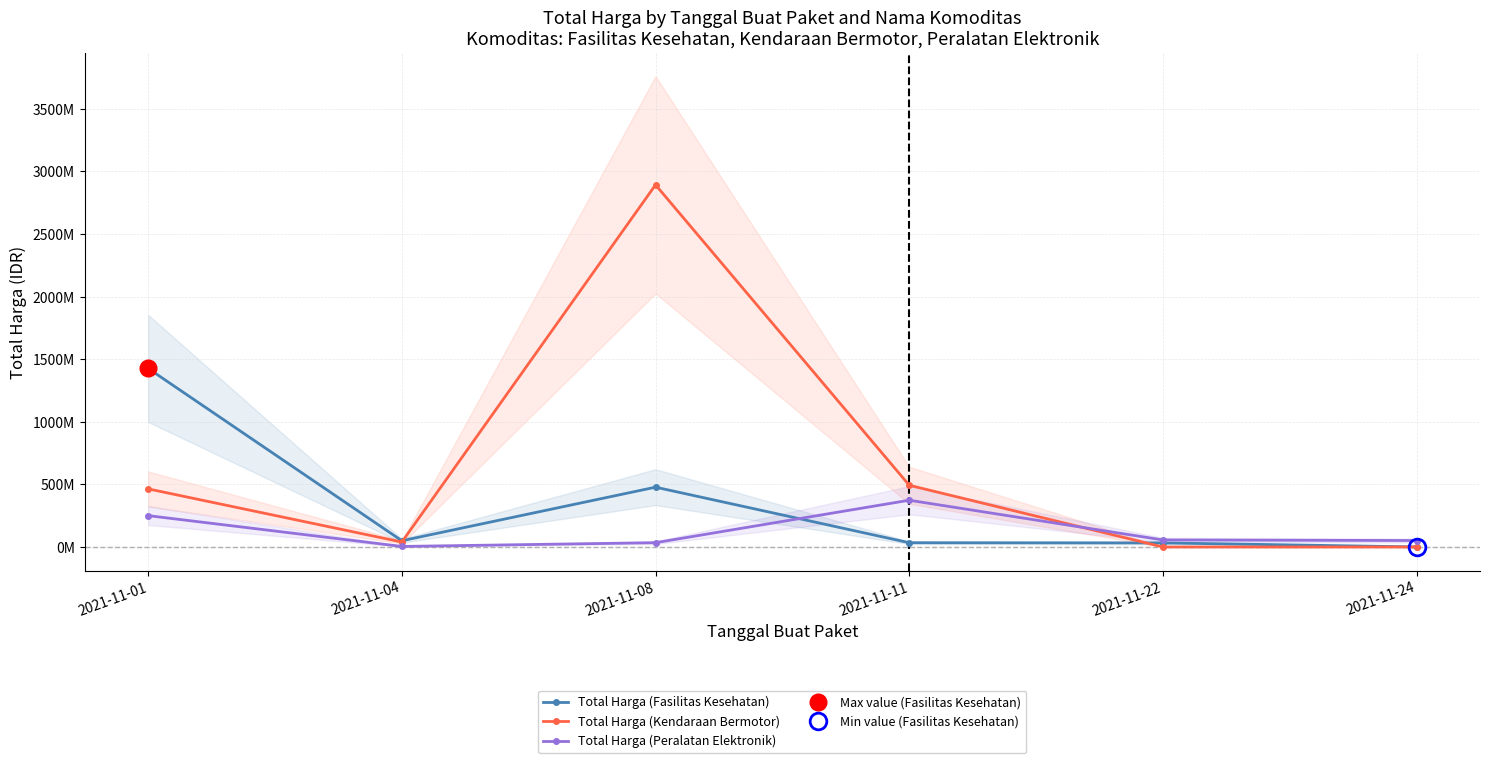

Rank the series at 2021-11-11 from lowest to highest value.

Total Harga (Fasilitas Kesehatan), Total Harga (Peralatan Elektronik), Total Harga (Kendaraan Bermotor)